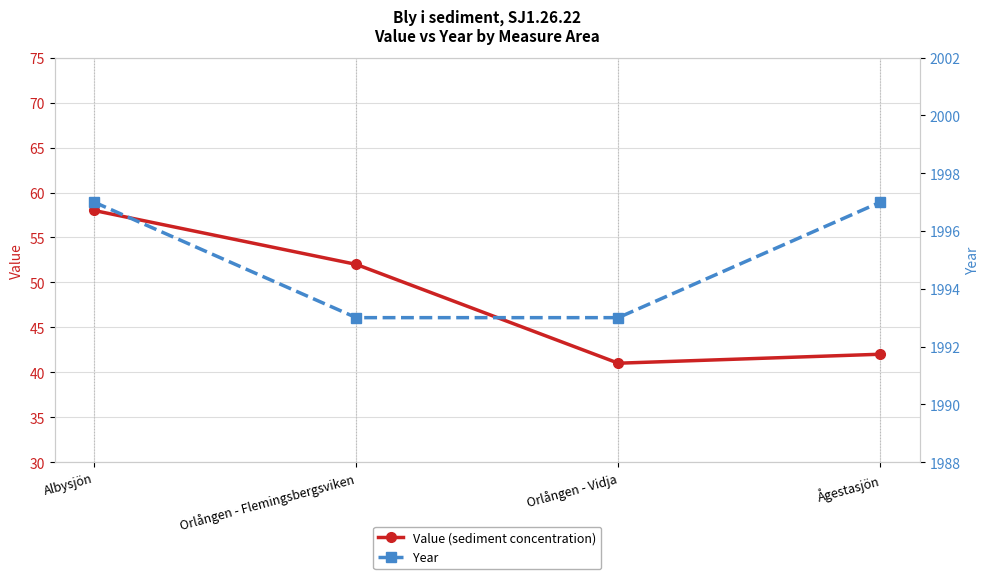

What is the label of the 2nd point from the right?

Orlången - Vidja